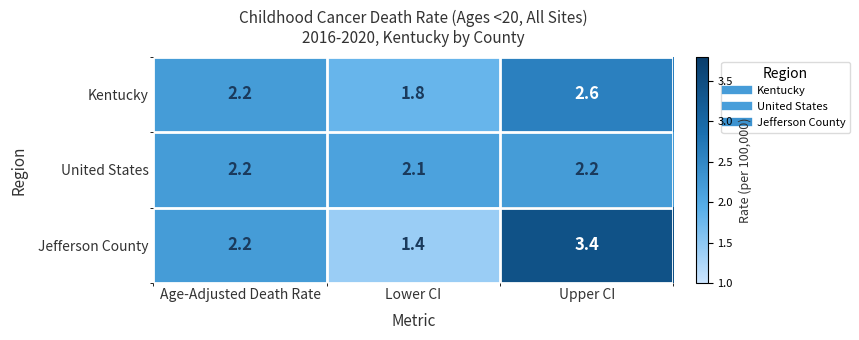

True or false: Jefferson County has a value of 5.7 at Upper CI.

False